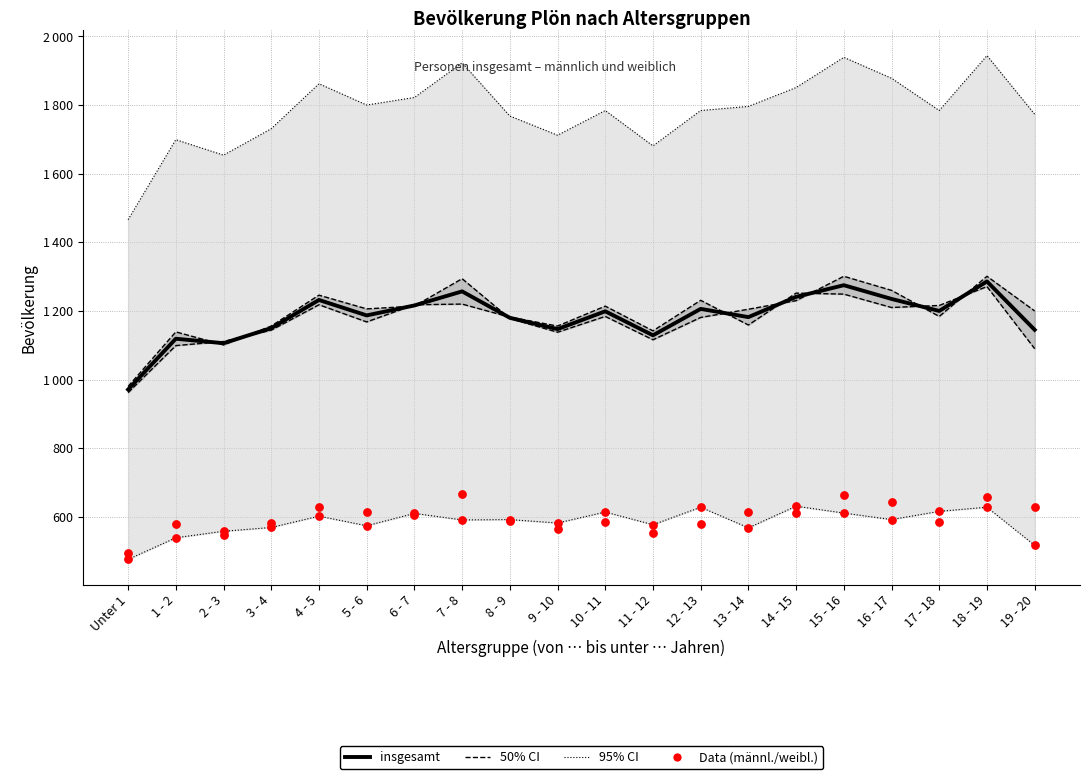

What is the total value across all series at 12 - 13?

4824